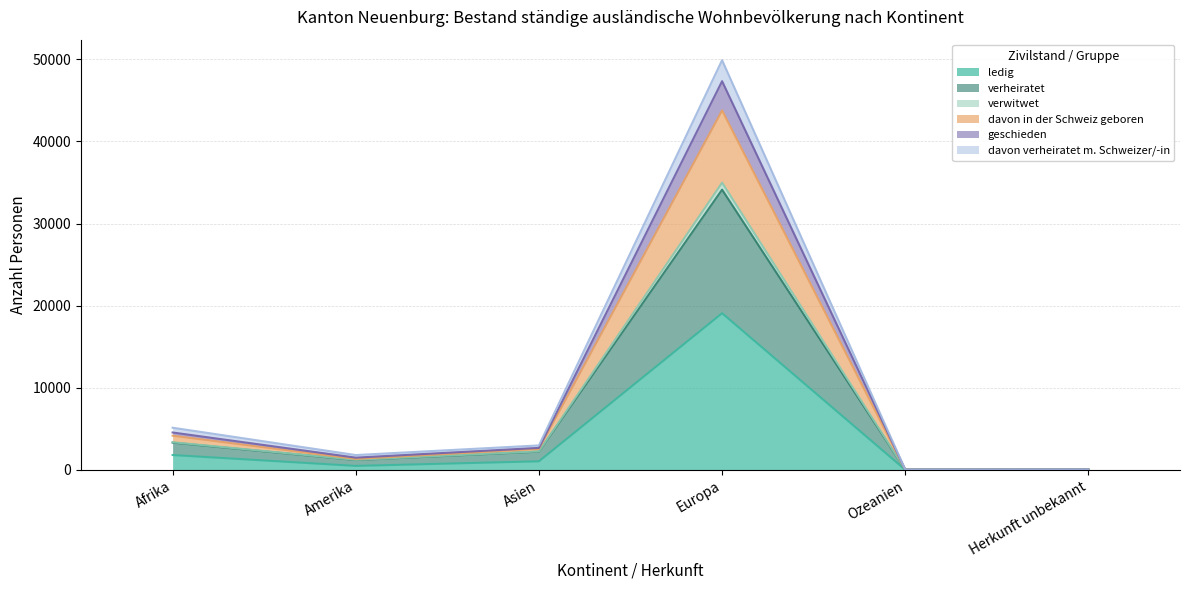

List the labels in order of davon verheiratet m. Schweizer/-in value, smallest first.

Ozeanien, Herkunft unbekannt, Amerika, Asien, Afrika, Europa